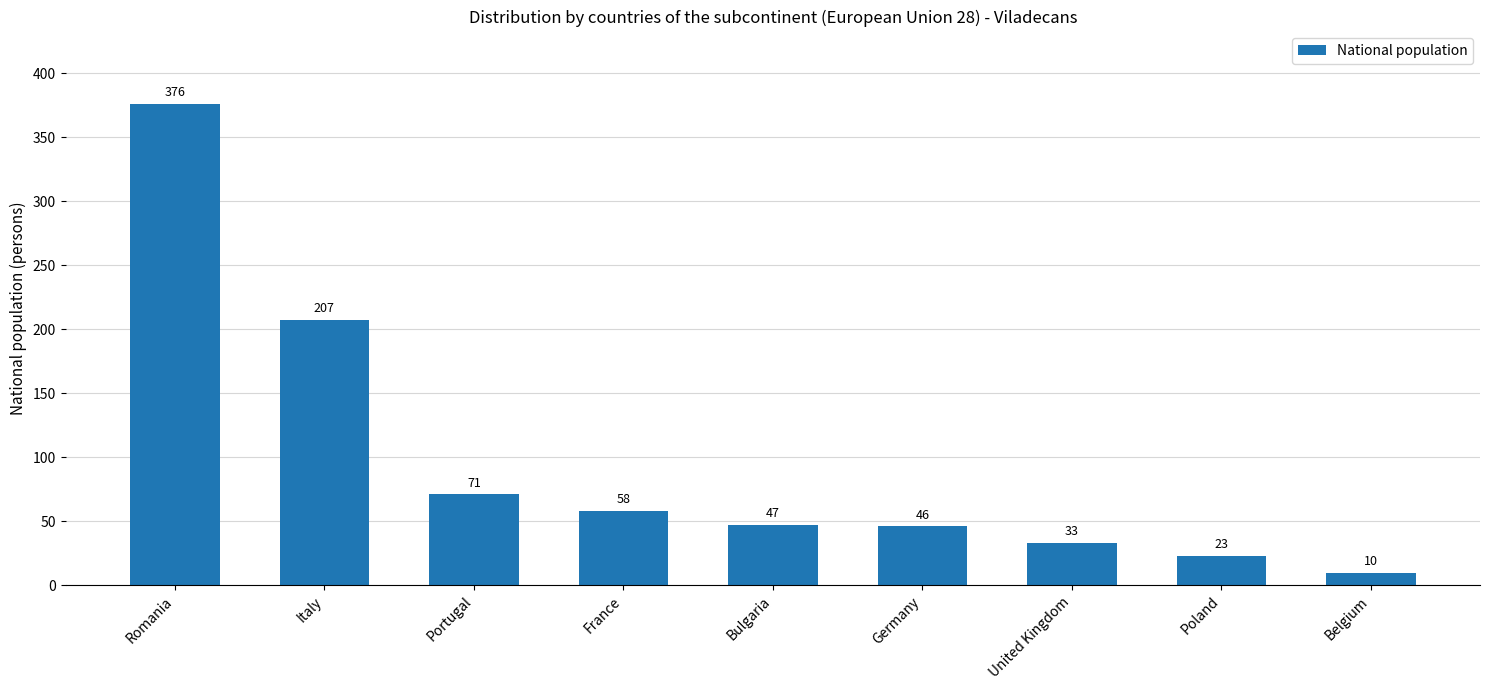

What is the change in value from Italy to Germany?

-161